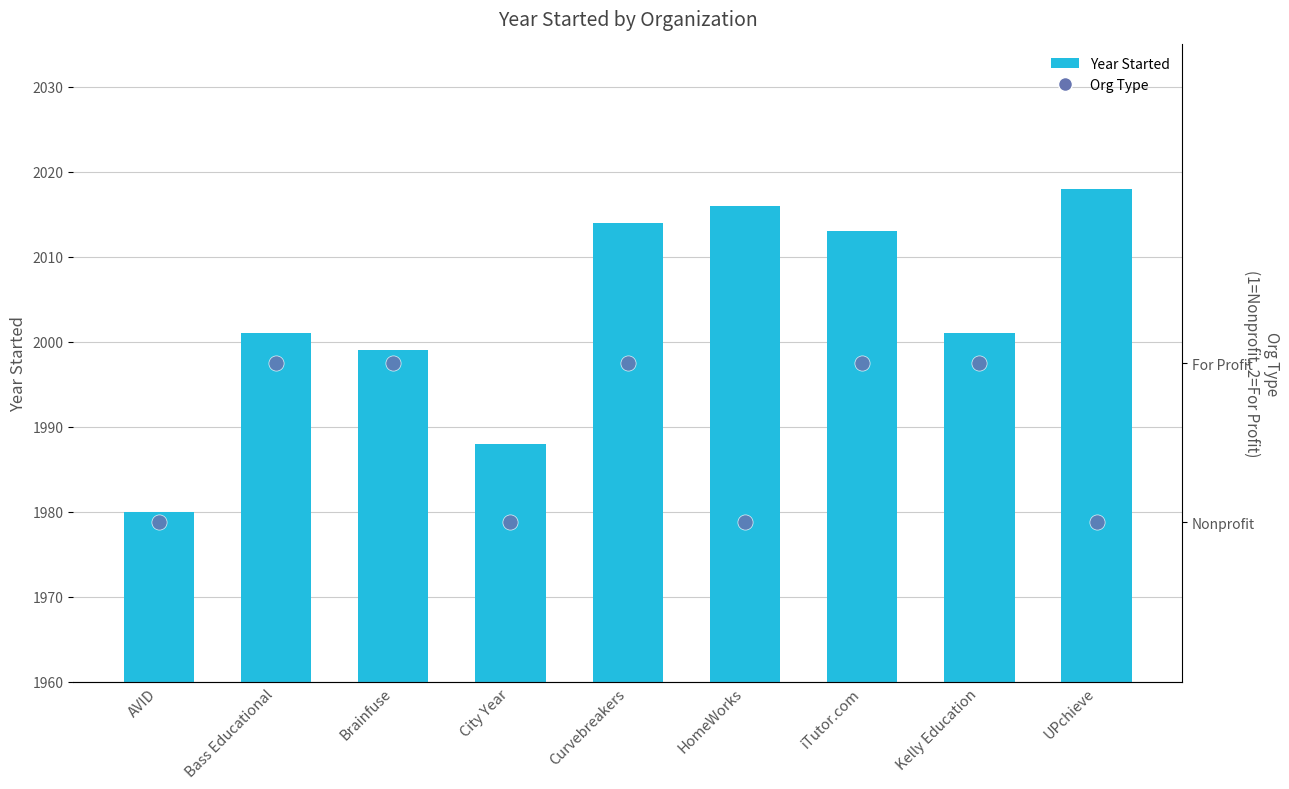

At which category is the sum across all series the highest?

UPchieve